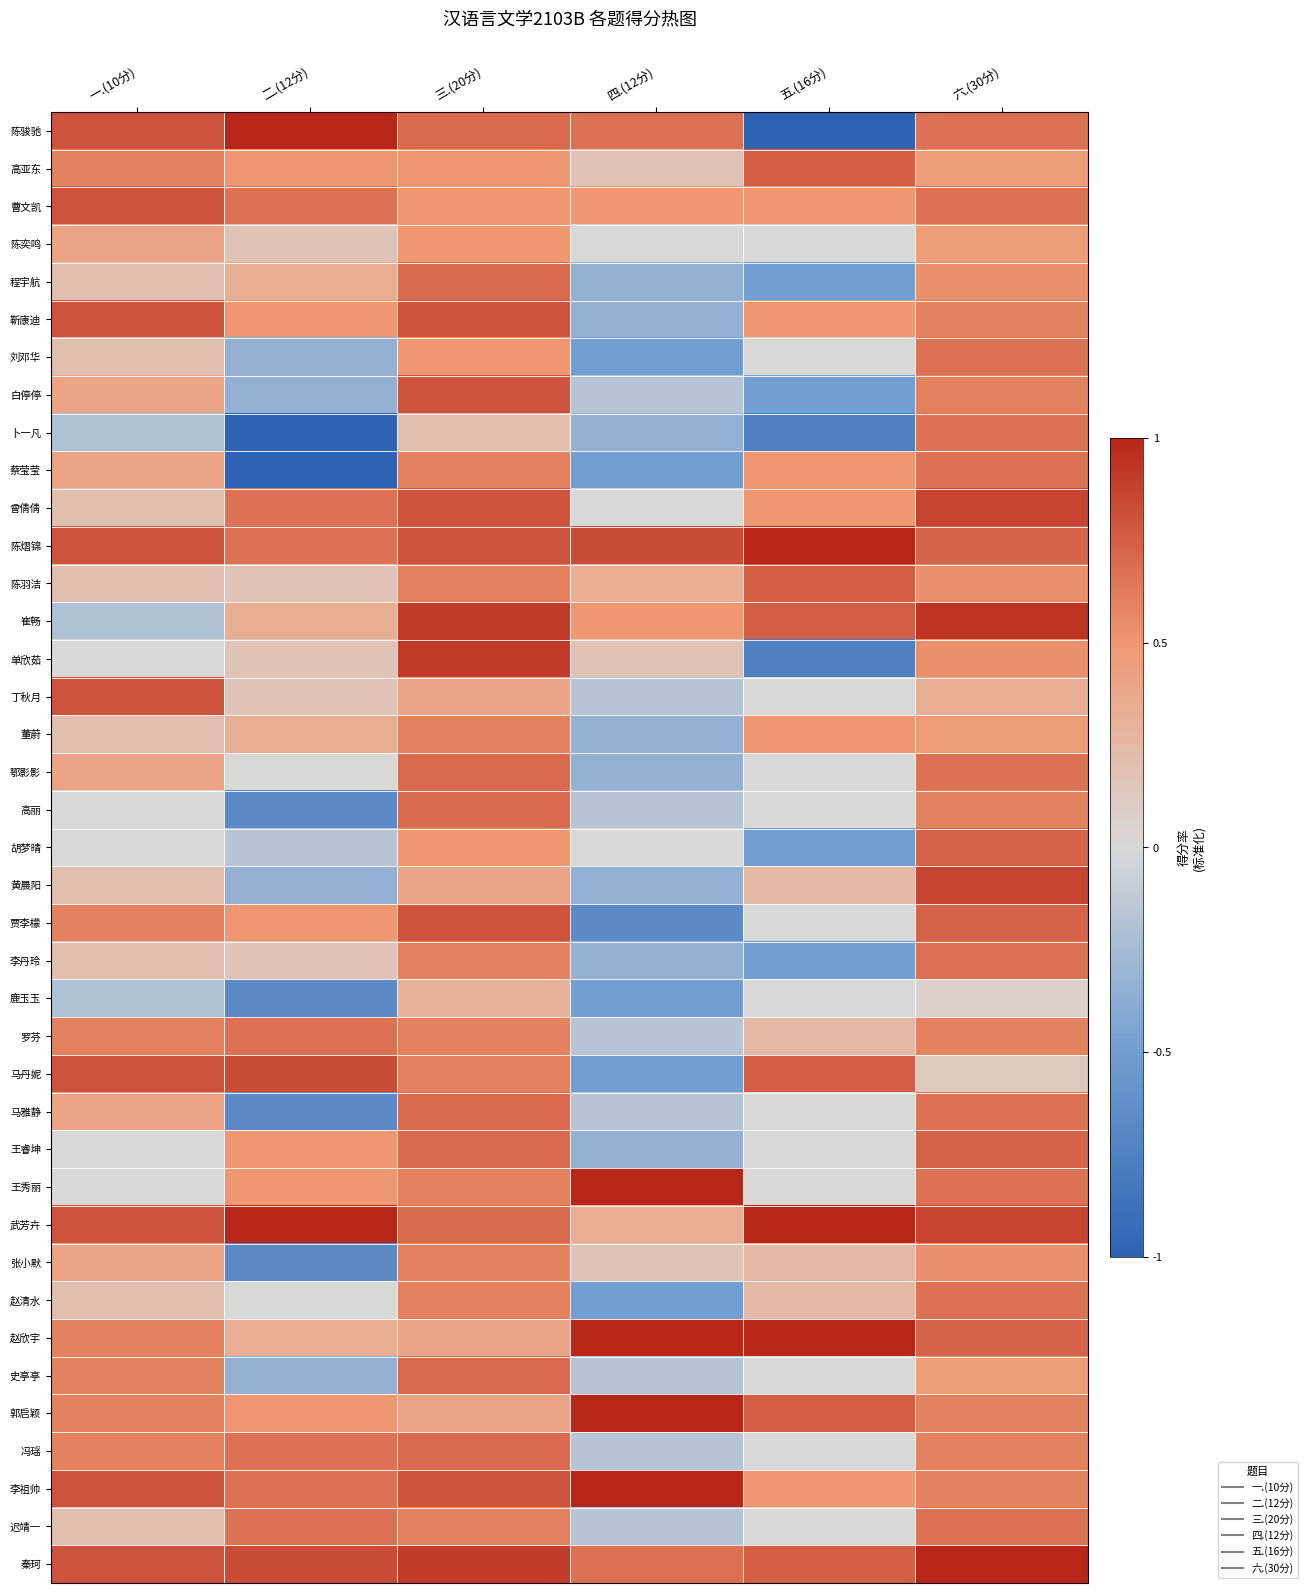

Reading left to right, what are all the values shown in this chart?

陈骏驰: 一.(10分)=0.8	二.(12分)=1.0	三.(20分)=0.7	四.(12分)=0.7	五.(16分)=-1.0	六.(30分)=0.7
高亚东: 一.(10分)=0.6	二.(12分)=0.5	三.(20分)=0.5	四.(12分)=0.2	五.(16分)=0.8	六.(30分)=0.5
曹文凯: 一.(10分)=0.8	二.(12分)=0.7	三.(20分)=0.5	四.(12分)=0.5	五.(16分)=0.5	六.(30分)=0.7
陈奕鸣: 一.(10分)=0.4	二.(12分)=0.2	三.(20分)=0.5	四.(12分)=0.0	五.(16分)=0.0	六.(30分)=0.5
程宇航: 一.(10分)=0.2	二.(12分)=0.3	三.(20分)=0.7	四.(12分)=-0.3	五.(16分)=-0.5	六.(30分)=0.5
靳康迪: 一.(10分)=0.8	二.(12分)=0.5	三.(20分)=0.8	四.(12分)=-0.3	五.(16分)=0.5	六.(30分)=0.6
刘邓华: 一.(10分)=0.2	二.(12分)=-0.3	三.(20分)=0.5	四.(12分)=-0.5	五.(16分)=0.0	六.(30分)=0.7
白停停: 一.(10分)=0.4	二.(12分)=-0.3	三.(20分)=0.8	四.(12分)=-0.2	五.(16分)=-0.5	六.(30分)=0.6
卜一凡: 一.(10分)=-0.2	二.(12分)=-1.0	三.(20分)=0.2	四.(12分)=-0.3	五.(16分)=-0.8	六.(30分)=0.7
蔡莹莹: 一.(10分)=0.4	二.(12分)=-1.0	三.(20分)=0.6	四.(12分)=-0.5	五.(16分)=0.5	六.(30分)=0.7
曾倩倩: 一.(10分)=0.2	二.(12分)=0.7	三.(20分)=0.8	四.(12分)=0.0	五.(16分)=0.5	六.(30分)=0.9
陈熠锦: 一.(10分)=0.8	二.(12分)=0.7	三.(20分)=0.8	四.(12分)=0.8	五.(16分)=1.0	六.(30分)=0.7
陈羽洁: 一.(10分)=0.2	二.(12分)=0.2	三.(20分)=0.6	四.(12分)=0.3	五.(16分)=0.8	六.(30分)=0.5
崔畅: 一.(10分)=-0.2	二.(12分)=0.3	三.(20分)=0.9	四.(12分)=0.5	五.(16分)=0.8	六.(30分)=0.9
单欣茹: 一.(10分)=0.0	二.(12分)=0.2	三.(20分)=0.9	四.(12分)=0.2	五.(16分)=-0.8	六.(30分)=0.5
丁秋月: 一.(10分)=0.8	二.(12分)=0.2	三.(20分)=0.4	四.(12分)=-0.2	五.(16分)=0.0	六.(30分)=0.3
董蔚: 一.(10分)=0.2	二.(12分)=0.3	三.(20分)=0.6	四.(12分)=-0.3	五.(16分)=0.5	六.(30分)=0.5
鄂影影: 一.(10分)=0.4	二.(12分)=0.0	三.(20分)=0.7	四.(12分)=-0.3	五.(16分)=0.0	六.(30分)=0.7
高丽: 一.(10分)=0.0	二.(12分)=-0.7	三.(20分)=0.7	四.(12分)=-0.2	五.(16分)=0.0	六.(30分)=0.6
胡梦晴: 一.(10分)=0.0	二.(12分)=-0.2	三.(20分)=0.5	四.(12分)=0.0	五.(16分)=-0.5	六.(30分)=0.7
黄晨阳: 一.(10分)=0.2	二.(12分)=-0.3	三.(20分)=0.4	四.(12分)=-0.3	五.(16分)=0.2	六.(30分)=0.9
贾李檬: 一.(10分)=0.6	二.(12分)=0.5	三.(20分)=0.8	四.(12分)=-0.7	五.(16分)=0.0	六.(30分)=0.7
李丹玲: 一.(10分)=0.2	二.(12分)=0.2	三.(20分)=0.6	四.(12分)=-0.3	五.(16分)=-0.5	六.(30分)=0.7
鹿玉玉: 一.(10分)=-0.2	二.(12分)=-0.7	三.(20分)=0.3	四.(12分)=-0.5	五.(16分)=0.0	六.(30分)=0.1
罗芬: 一.(10分)=0.6	二.(12分)=0.7	三.(20分)=0.6	四.(12分)=-0.2	五.(16分)=0.2	六.(30分)=0.6
马丹妮: 一.(10分)=0.8	二.(12分)=0.8	三.(20分)=0.6	四.(12分)=-0.5	五.(16分)=0.8	六.(30分)=0.1
马雅静: 一.(10分)=0.4	二.(12分)=-0.7	三.(20分)=0.7	四.(12分)=-0.2	五.(16分)=0.0	六.(30分)=0.7
王睿坤: 一.(10分)=0.0	二.(12分)=0.5	三.(20分)=0.7	四.(12分)=-0.3	五.(16分)=0.0	六.(30分)=0.7
王秀丽: 一.(10分)=0.0	二.(12分)=0.5	三.(20分)=0.6	四.(12分)=1.0	五.(16分)=0.0	六.(30分)=0.7
武芳卉: 一.(10分)=0.8	二.(12分)=1.0	三.(20分)=0.7	四.(12分)=0.3	五.(16分)=1.0	六.(30分)=0.9
张小默: 一.(10分)=0.4	二.(12分)=-0.7	三.(20分)=0.6	四.(12分)=0.2	五.(16分)=0.2	六.(30分)=0.5
赵清水: 一.(10分)=0.2	二.(12分)=0.0	三.(20分)=0.6	四.(12分)=-0.5	五.(16分)=0.2	六.(30分)=0.7
赵欣宇: 一.(10分)=0.6	二.(12分)=0.3	三.(20分)=0.4	四.(12分)=1.0	五.(16分)=1.0	六.(30分)=0.7
史亭亭: 一.(10分)=0.6	二.(12分)=-0.3	三.(20分)=0.7	四.(12分)=-0.2	五.(16分)=0.0	六.(30分)=0.5
郭启颖: 一.(10分)=0.6	二.(12分)=0.5	三.(20分)=0.4	四.(12分)=1.0	五.(16分)=0.8	六.(30分)=0.6
冯瑶: 一.(10分)=0.6	二.(12分)=0.7	三.(20分)=0.7	四.(12分)=-0.2	五.(16分)=0.0	六.(30分)=0.6
李祖帅: 一.(10分)=0.8	二.(12分)=0.7	三.(20分)=0.8	四.(12分)=1.0	五.(16分)=0.5	六.(30分)=0.6
迟靖一: 一.(10分)=0.2	二.(12分)=0.7	三.(20分)=0.6	四.(12分)=-0.2	五.(16分)=0.0	六.(30分)=0.7
秦珂: 一.(10分)=0.8	二.(12分)=0.8	三.(20分)=0.9	四.(12分)=0.7	五.(16分)=0.8	六.(30分)=1.0